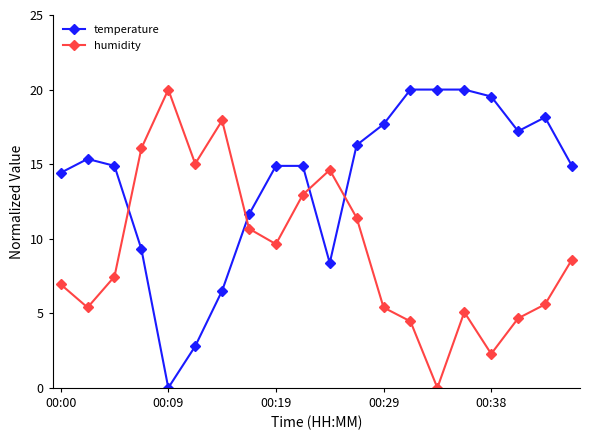

What is the average value of the humidity series?

9.2